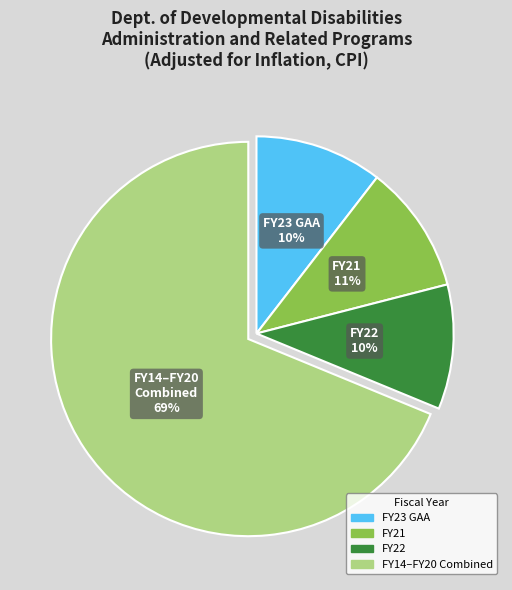

To the nearest percent, what portion does FY21 represent?

11%